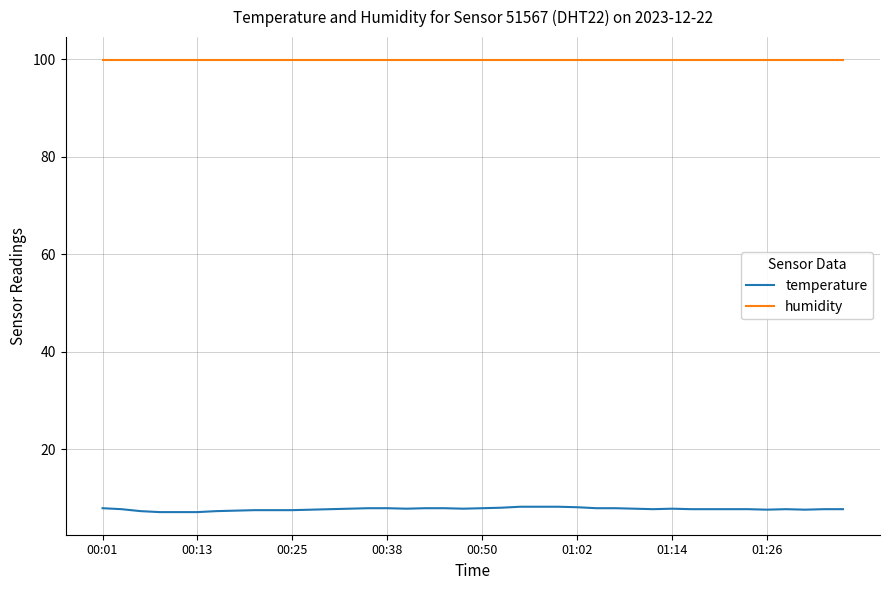

True or false: temperature and humidity cross at least once.

False